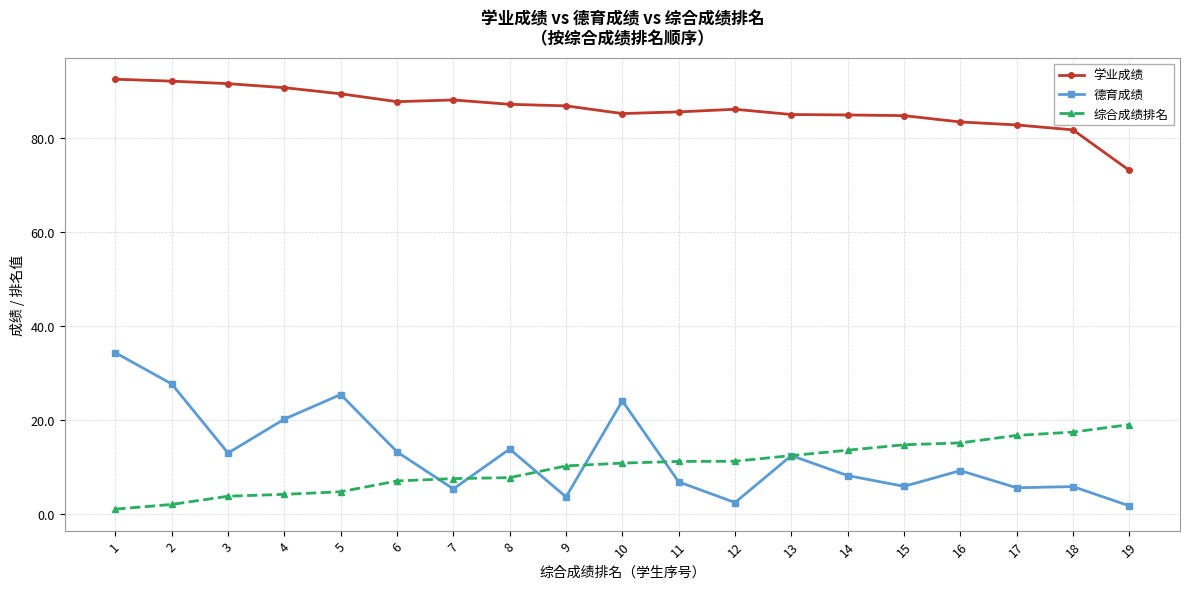

What is the difference between the 德育成绩 values at 13 and 19?

10.7